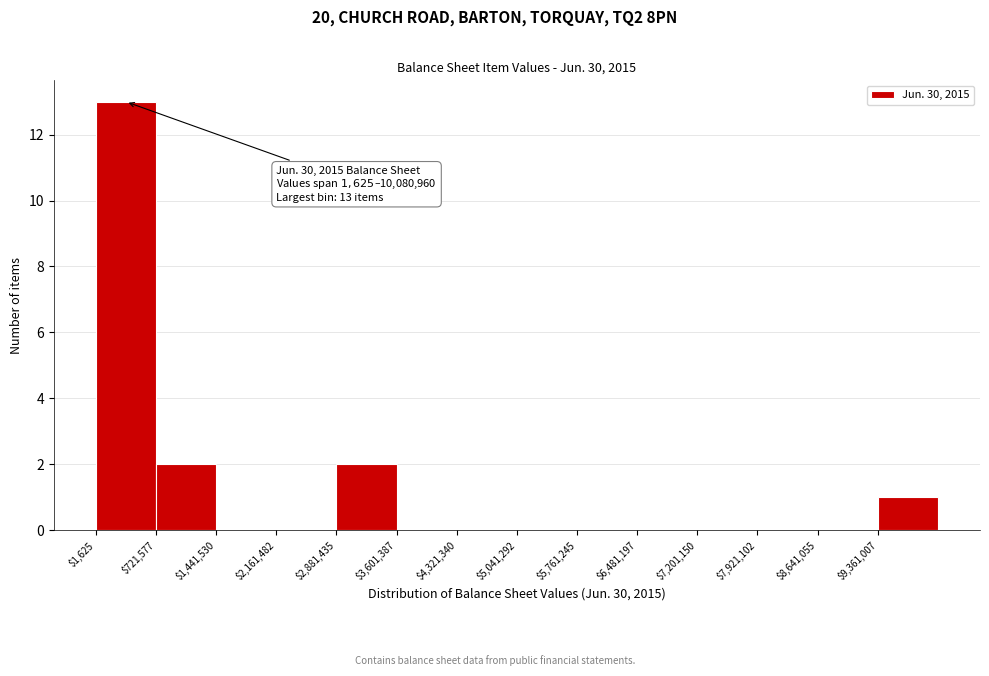

Over which range of the x-axis is the bar tallest?

0 to 700000